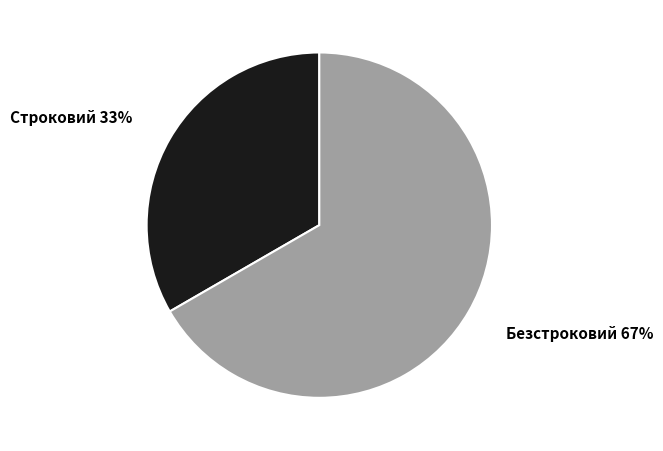

To the nearest percent, what is the average slice percentage?

50%